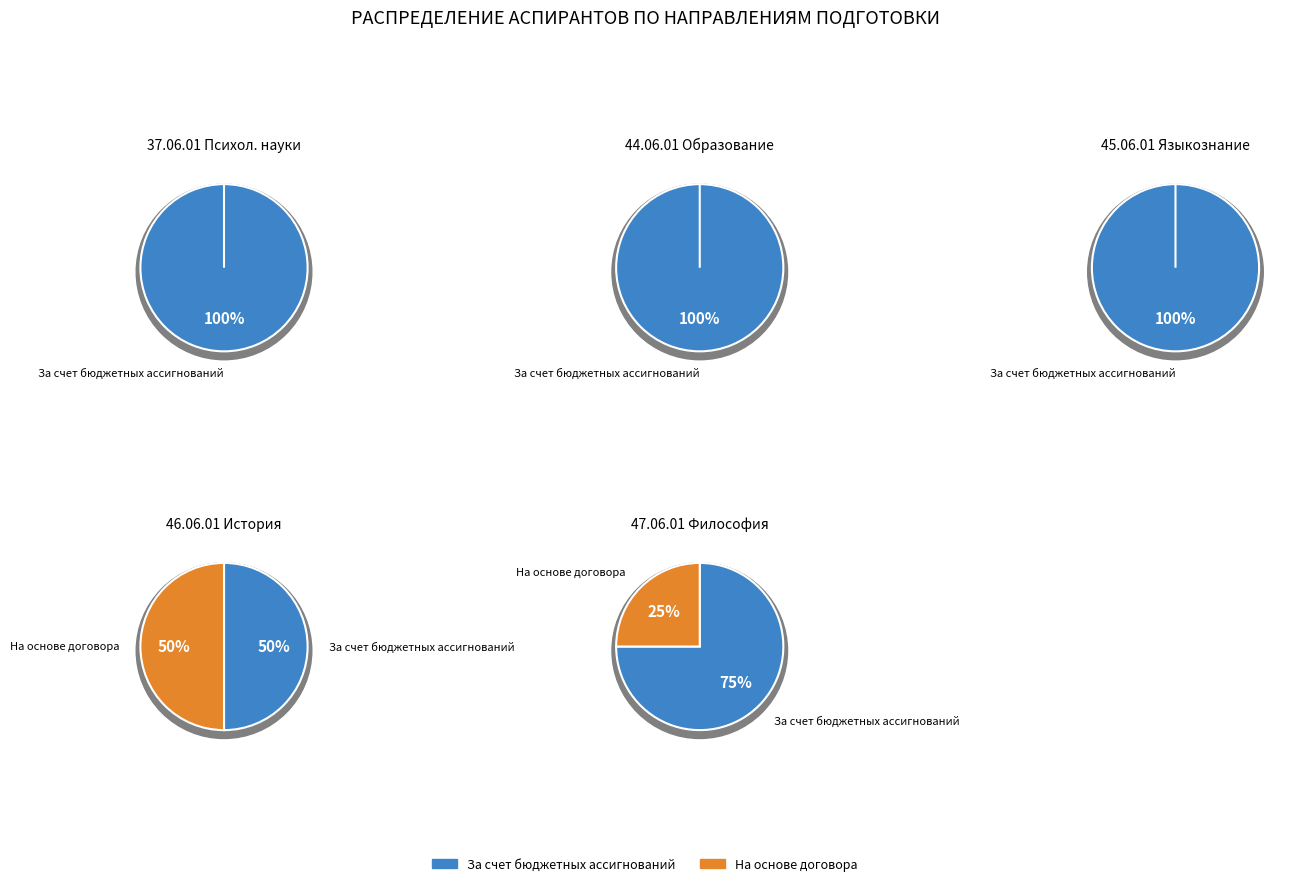

Is there a majority slice in this chart?

Yes